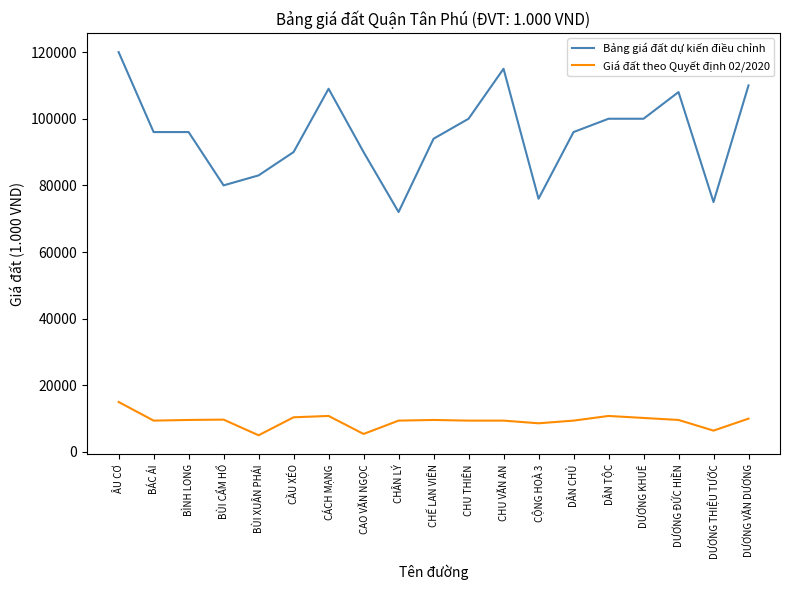

What is the difference between the Bảng giá đất dự kiến điều chỉnh values at DƯƠNG ĐỨC HIỀN and CÁCH MẠNG?

1000